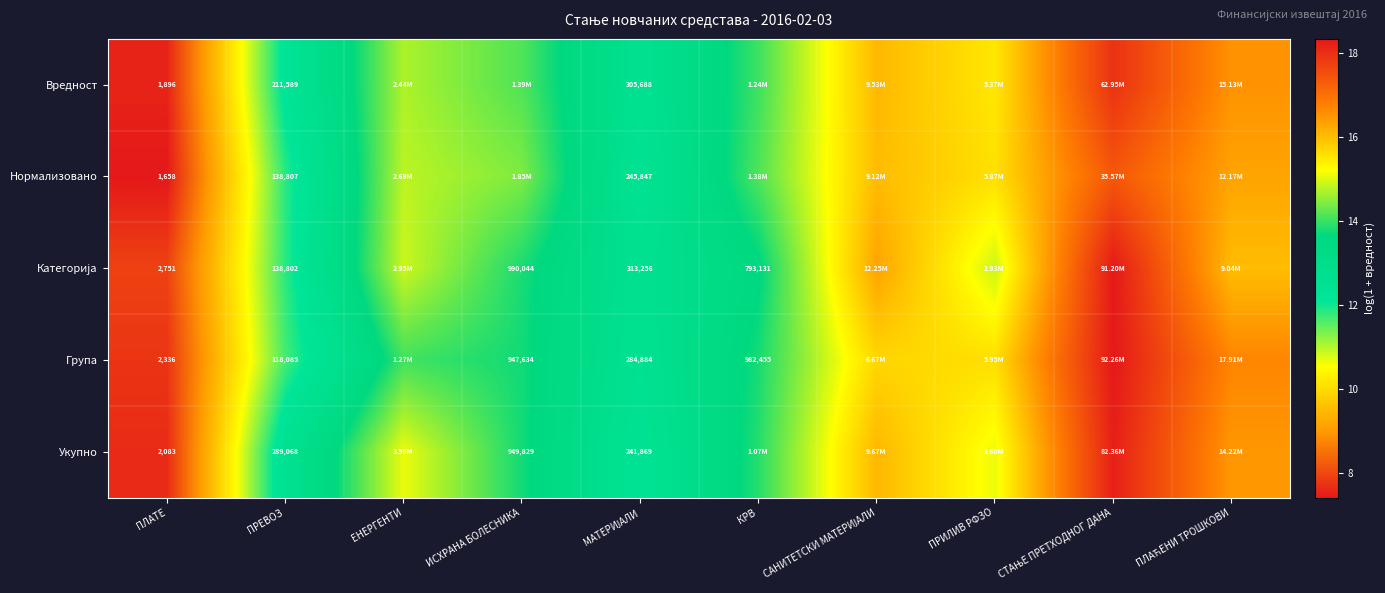

What is the minimum value for Укупно?

7.6